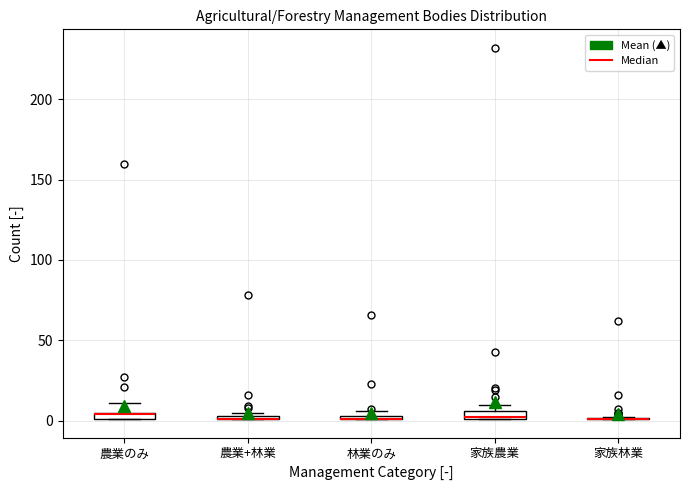

Where is the lower edge of the box for 農業+林業 on the y-axis? The values are not printed on the chart, so give them approximately, as read against the axis.

0